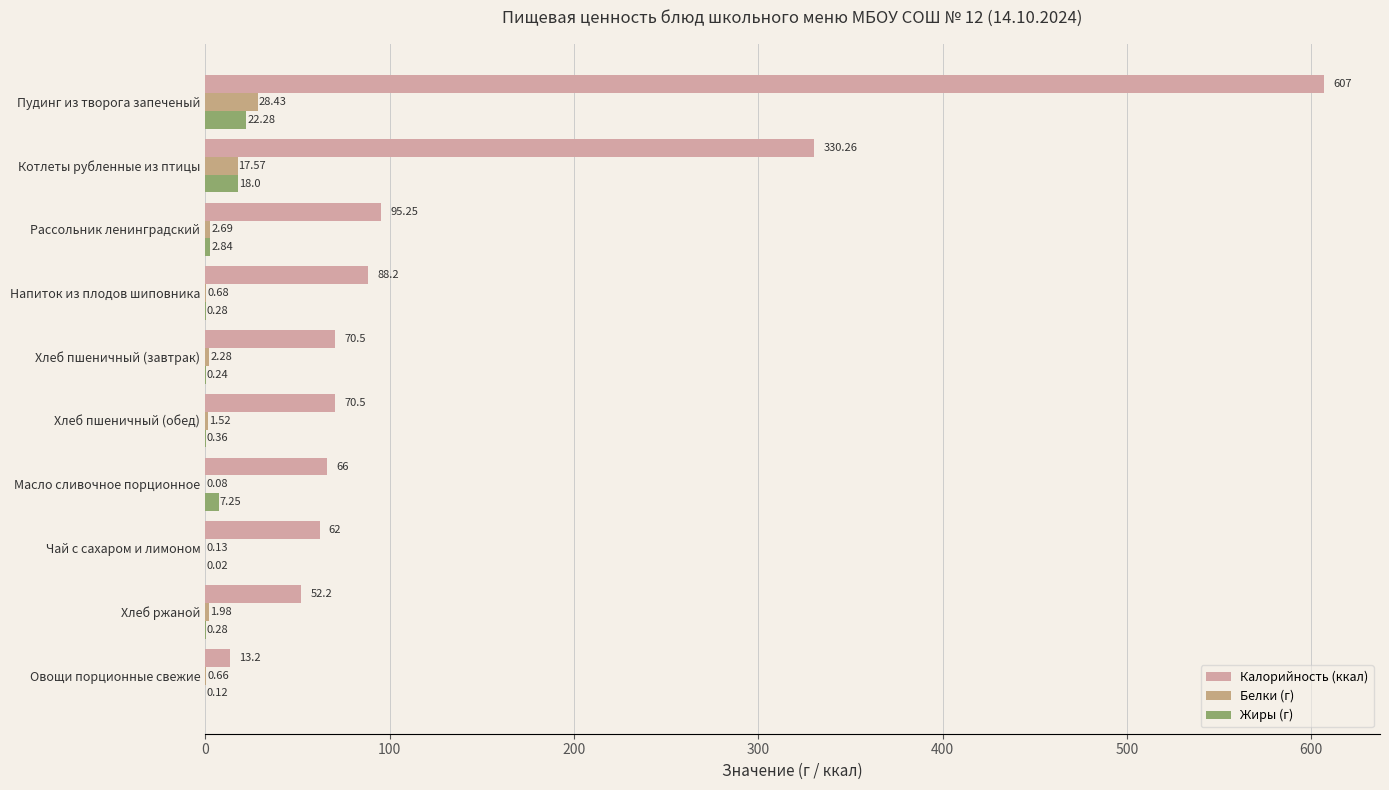

How many values in the Белки (г) series exceed 1?

6